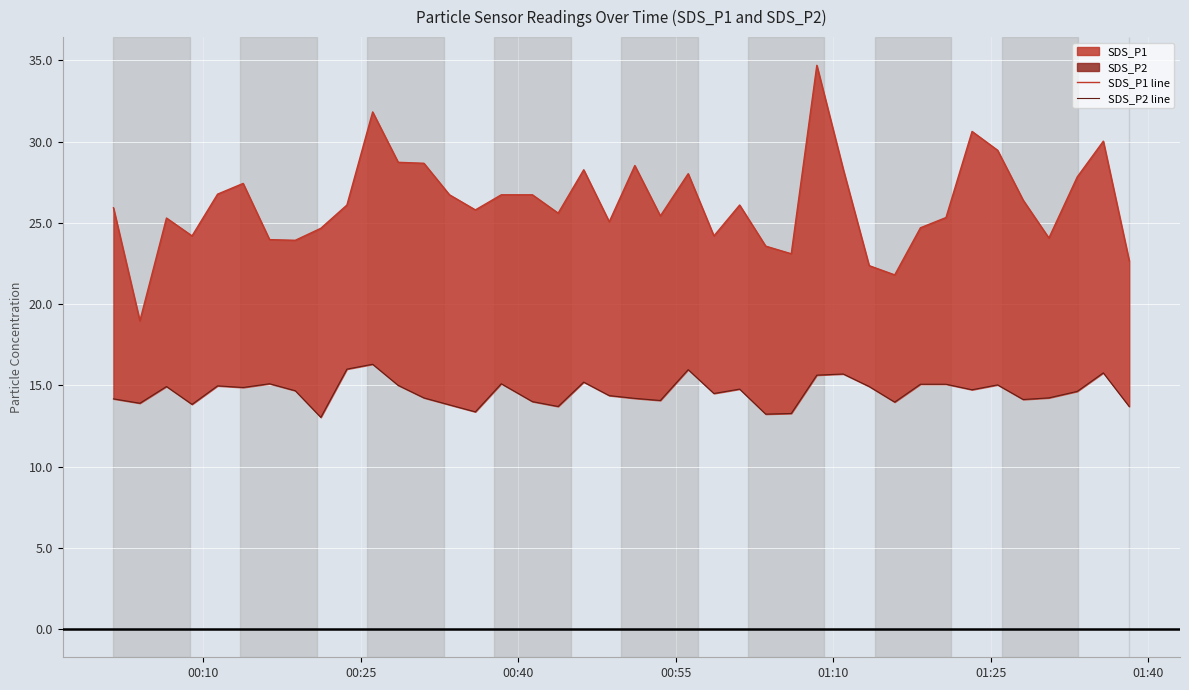

Is the value of SDS_P2 line at 29 greater than the value of SDS_P1 line at 32?

No